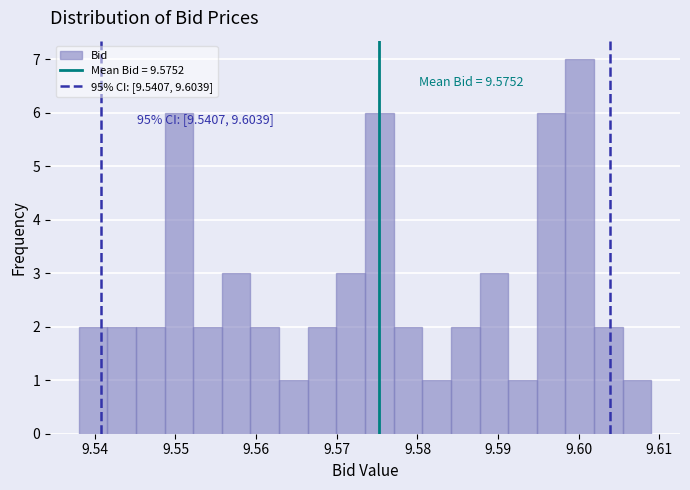

Read against the x-axis, roughly where is the centre of the tallest bar?

9.600